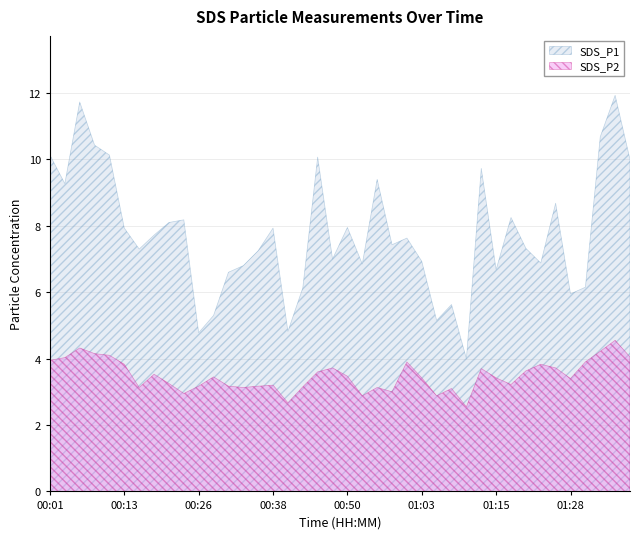

Rank the series by their average value, from lowest to highest.

SDS_P2, SDS_P1